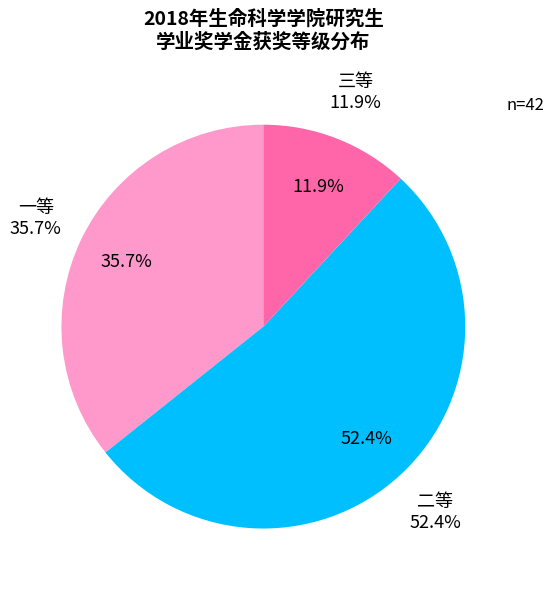

What is the change in value from 一等 to 二等?

+7